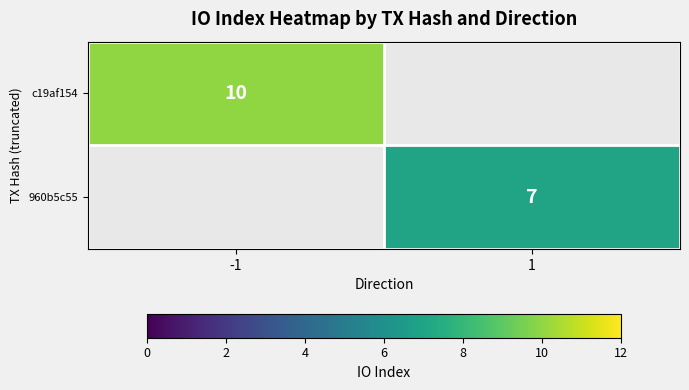

True or false: c19af154 has a value of 2 at -1.

False